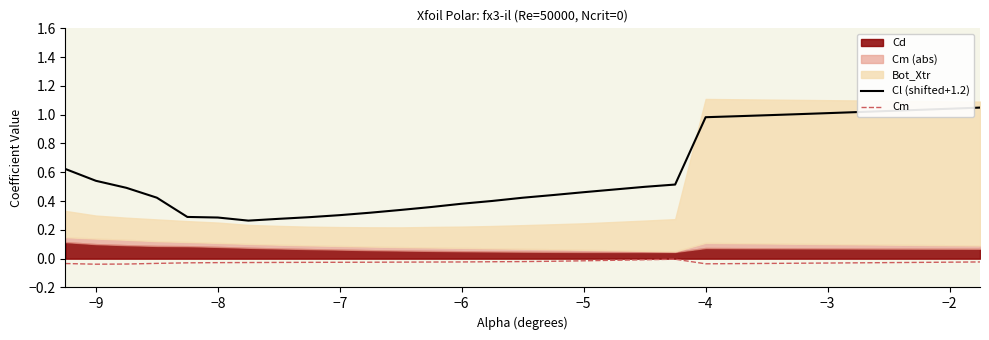

True or false: Cl (shifted+1.2) and Cm intersect in this chart.

False